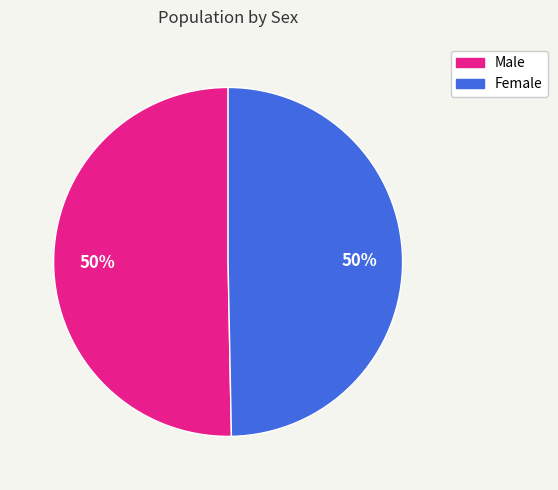

What is the ratio of the value at Male to the value at Female?

1.0